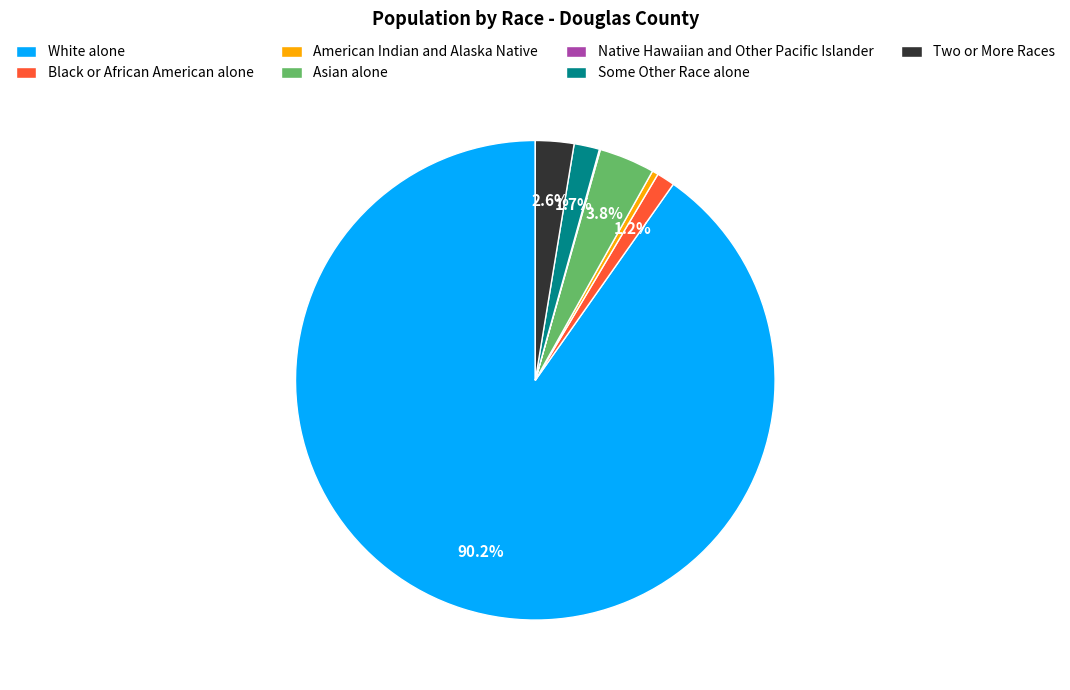

To the nearest percent, what percentage of the pie is Black or African American alone?

1%